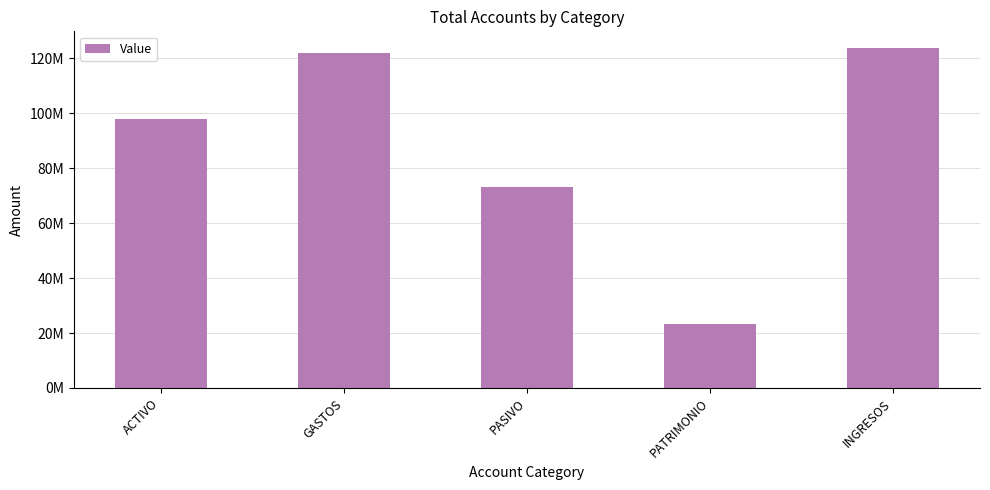

Are the bars horizontal?

No